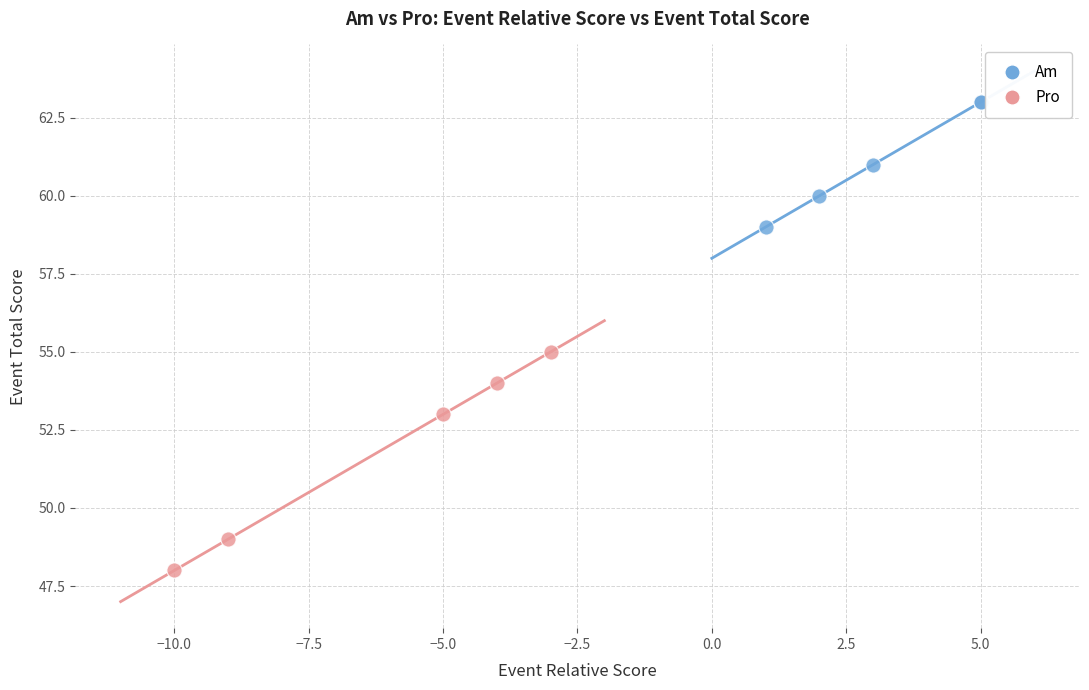

Which series reaches the maximum Y coordinate?

Am